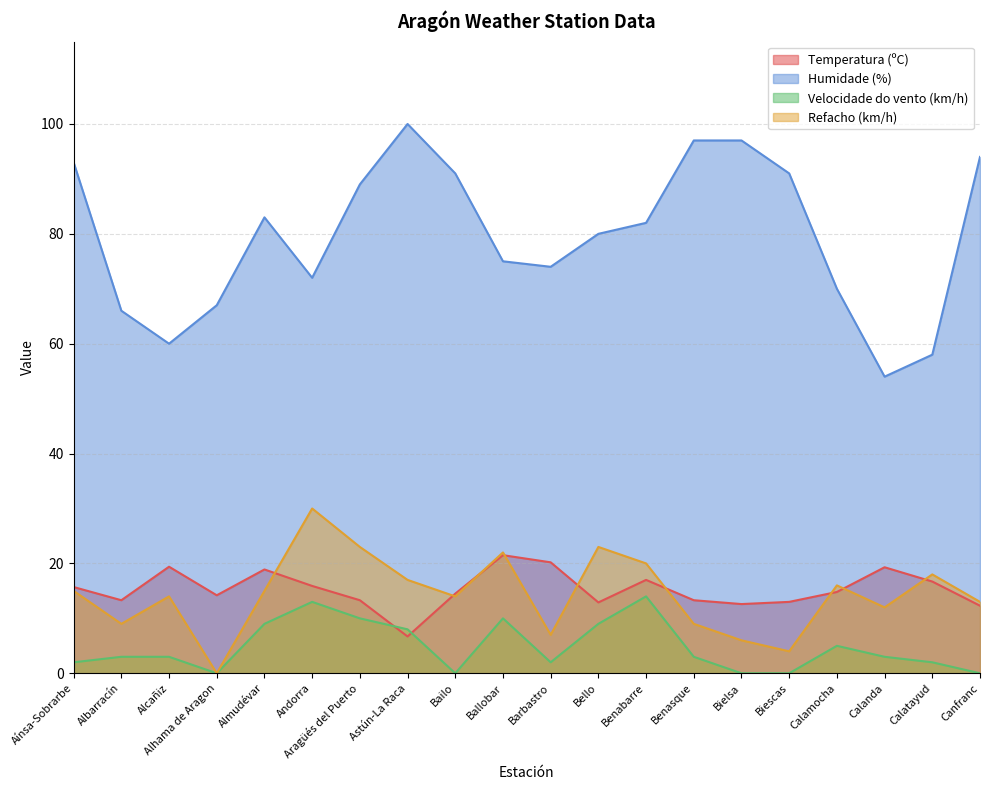

What position from the left is Canfranc?

20